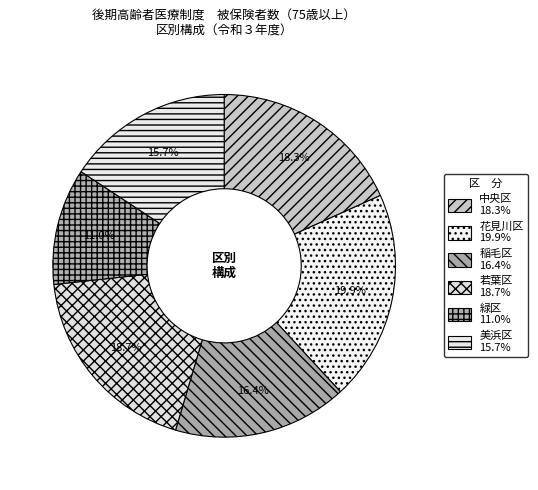

What is the total percentage of 中央区 and 花見川区?

38.1%